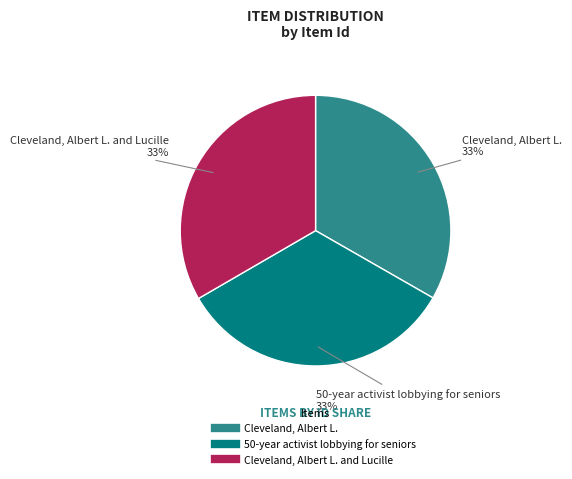

Is there any slice that represents more than half of the pie?

No